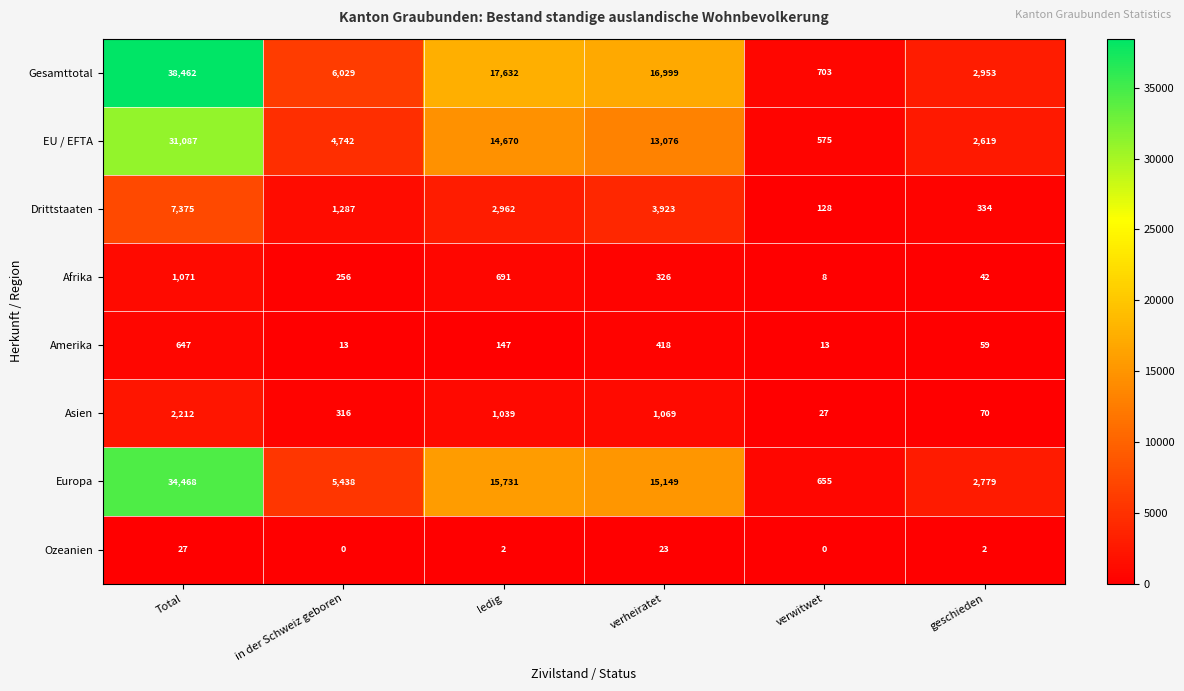

Which label corresponds to the largest value in the chart?

Total